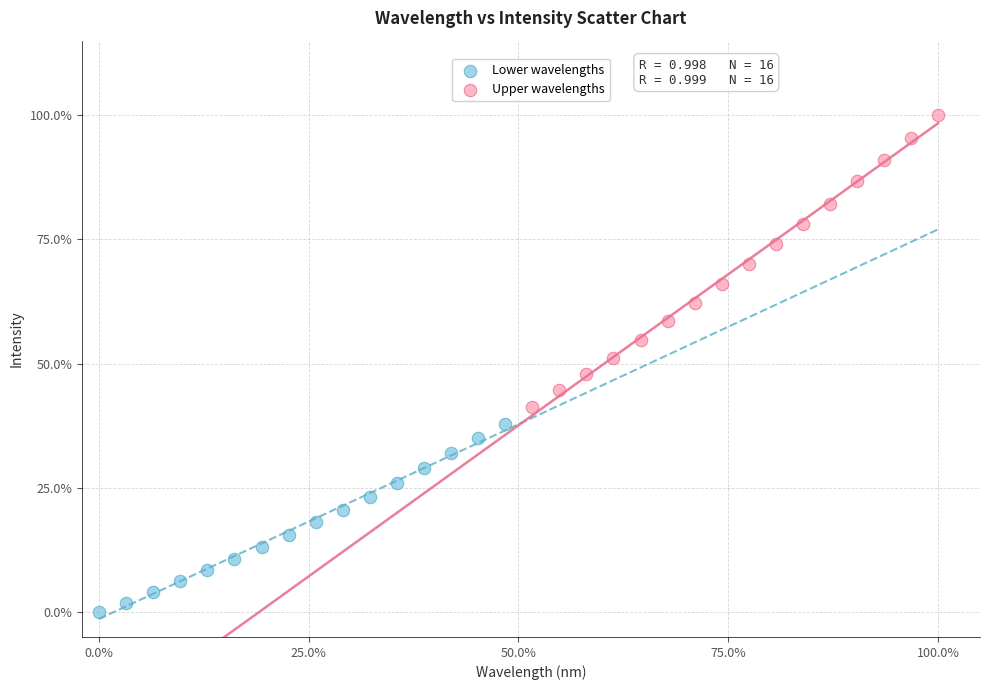

What are all the series names shown in the legend?

Lower wavelengths, Upper wavelengths